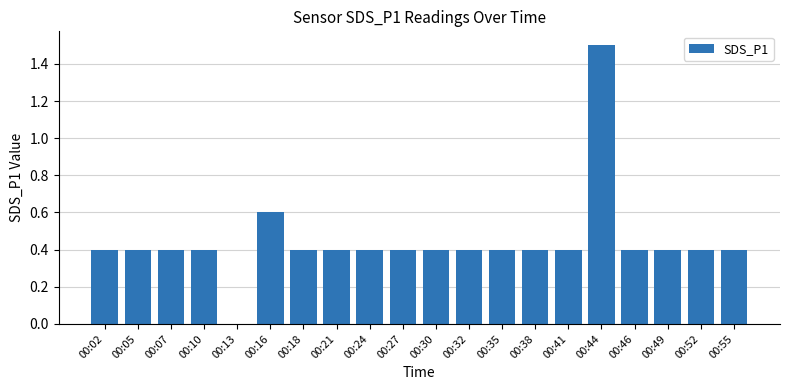

The chart shows a value of 0.4 at 00:35. True or false?

True